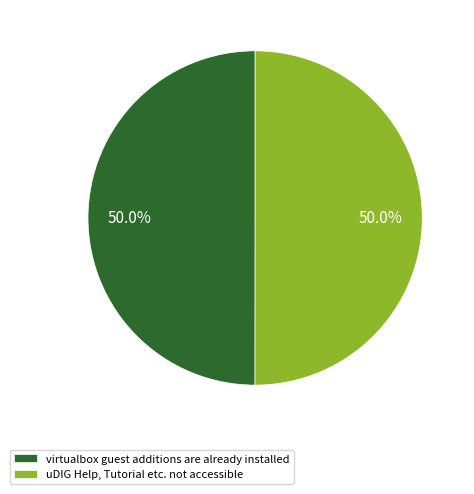

To the nearest percent, what is the combined percentage of uDIG Help, Tutorial etc. not accessible and virtualbox guest additions are already installed?

100%